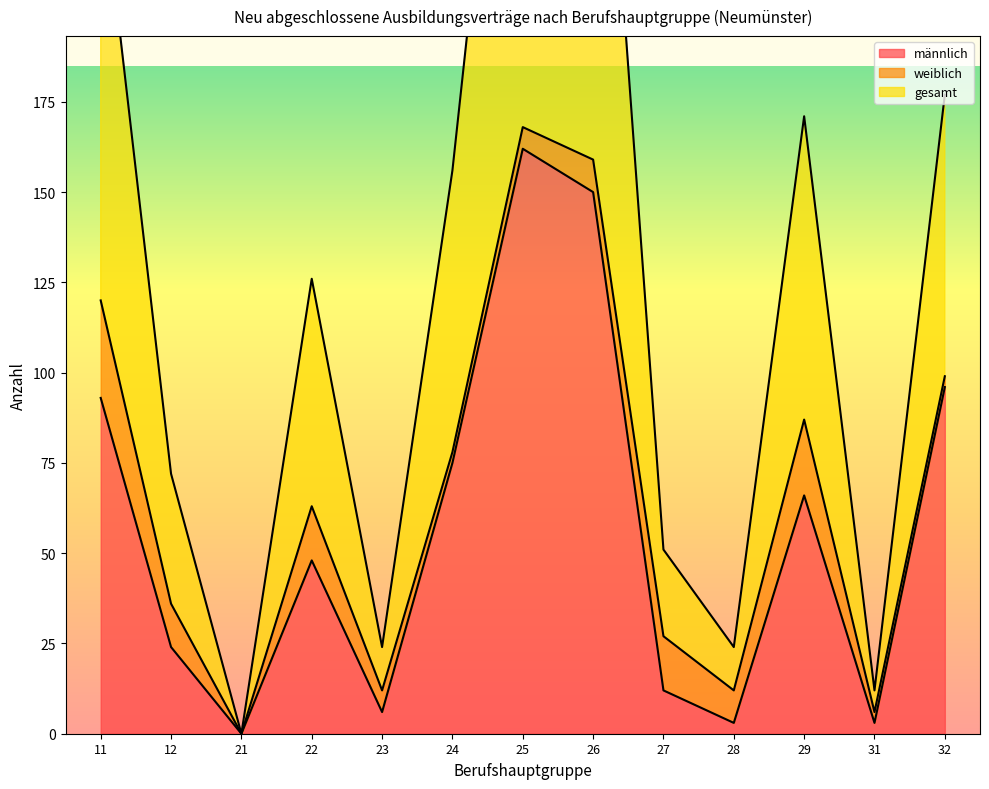

Is it true that männlich equals 56 at 26?

False